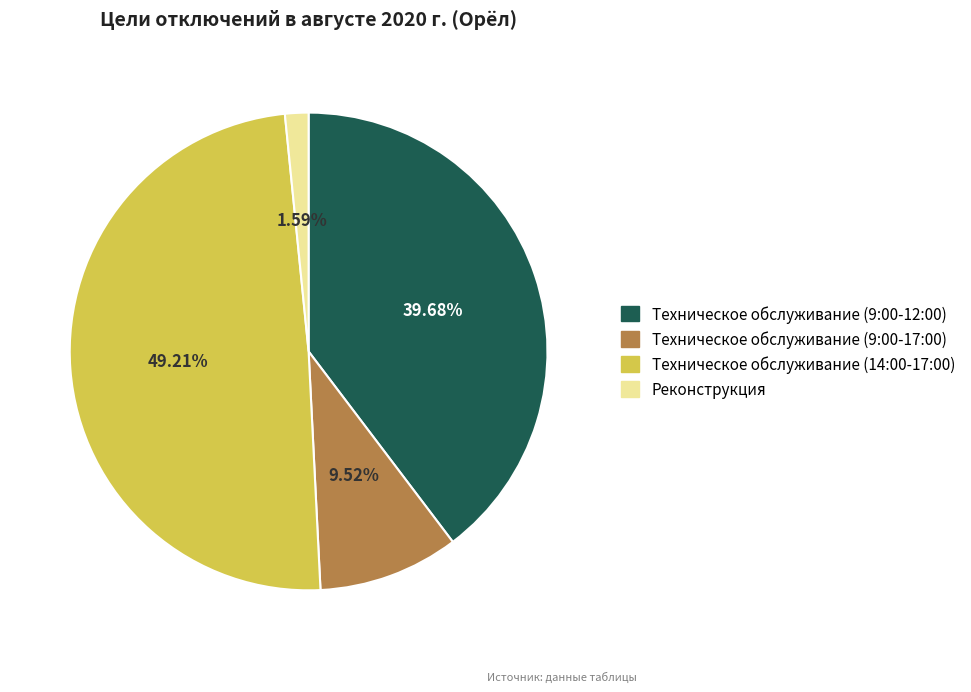

How many segments does this pie chart have?

4